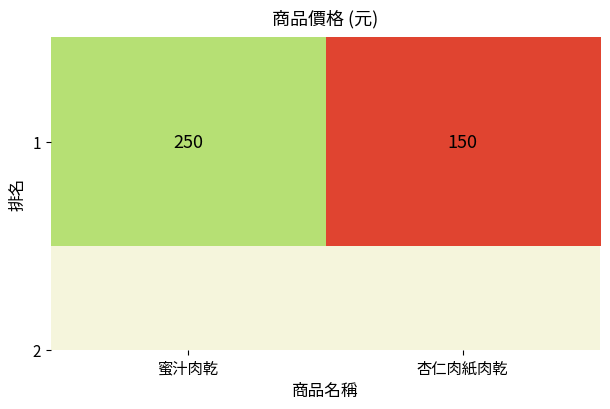

True or false: the data shows 250 at 蜜汁肉乾.

True